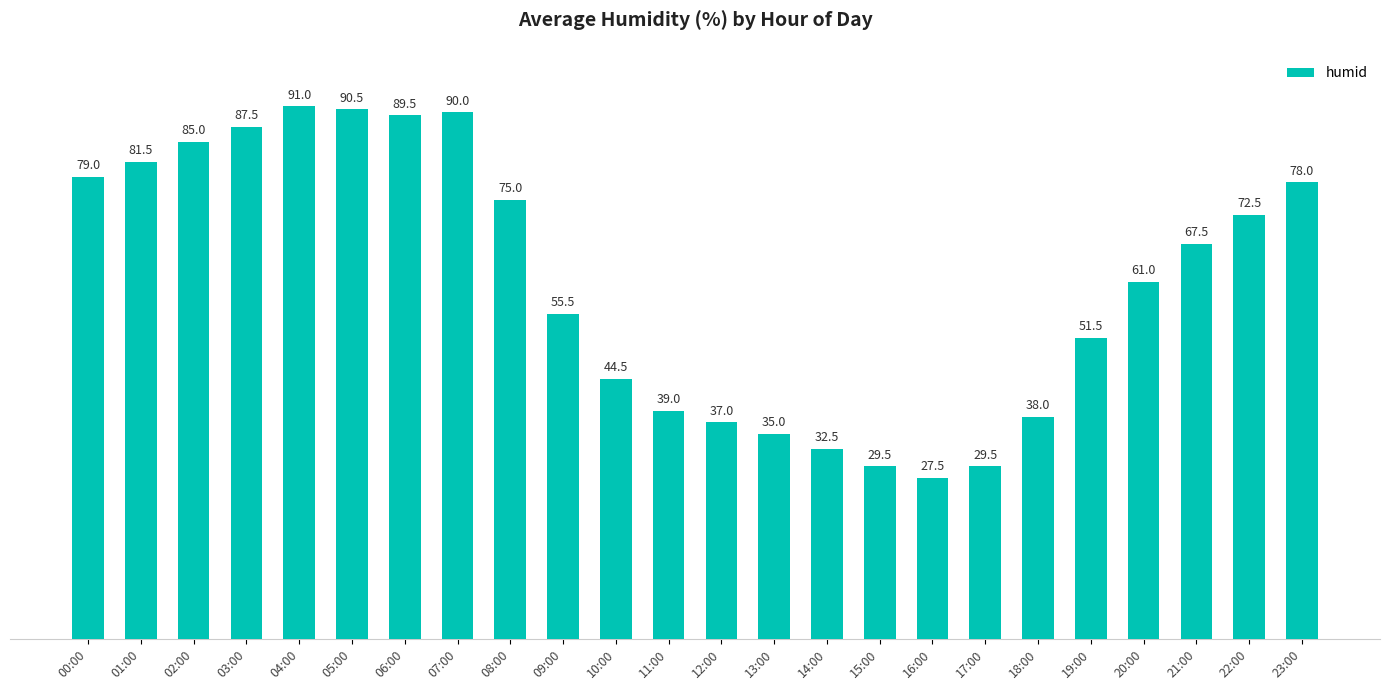

The value at 11:00 is 39.0. True or false?

True